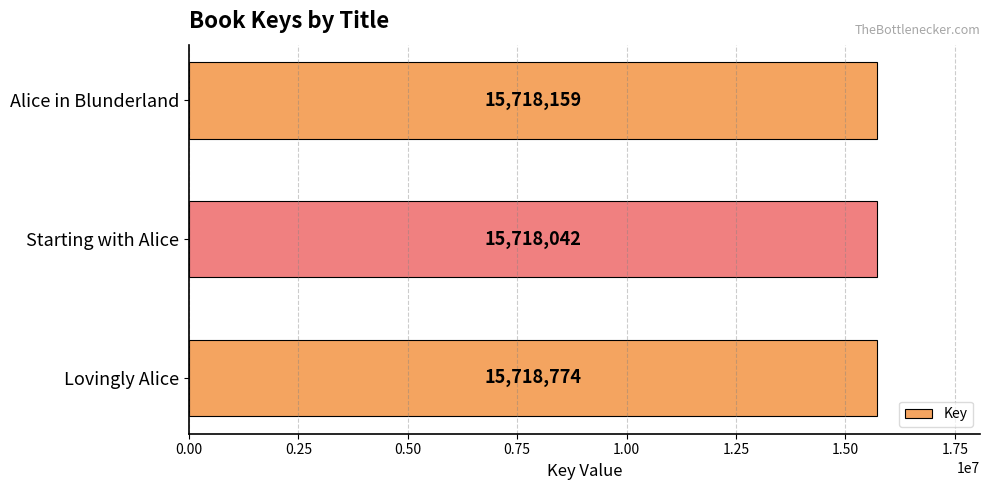

List the labels in order of value, smallest first.

Starting with Alice, Alice in Blunderland, Lovingly Alice